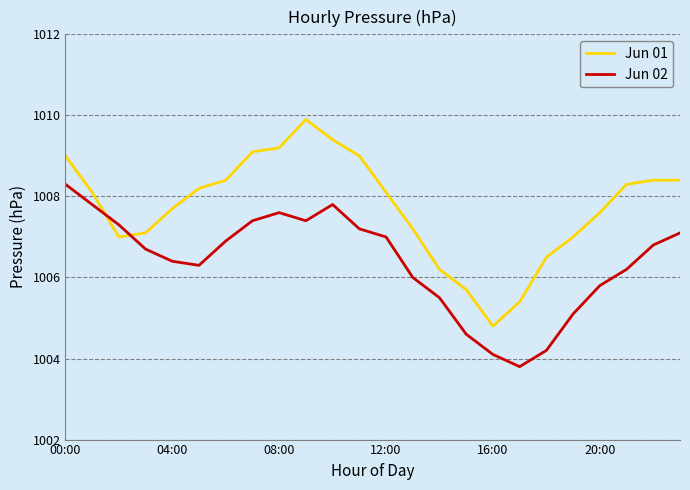

List the series in order of their peak value, highest first.

Jun 01, Jun 02